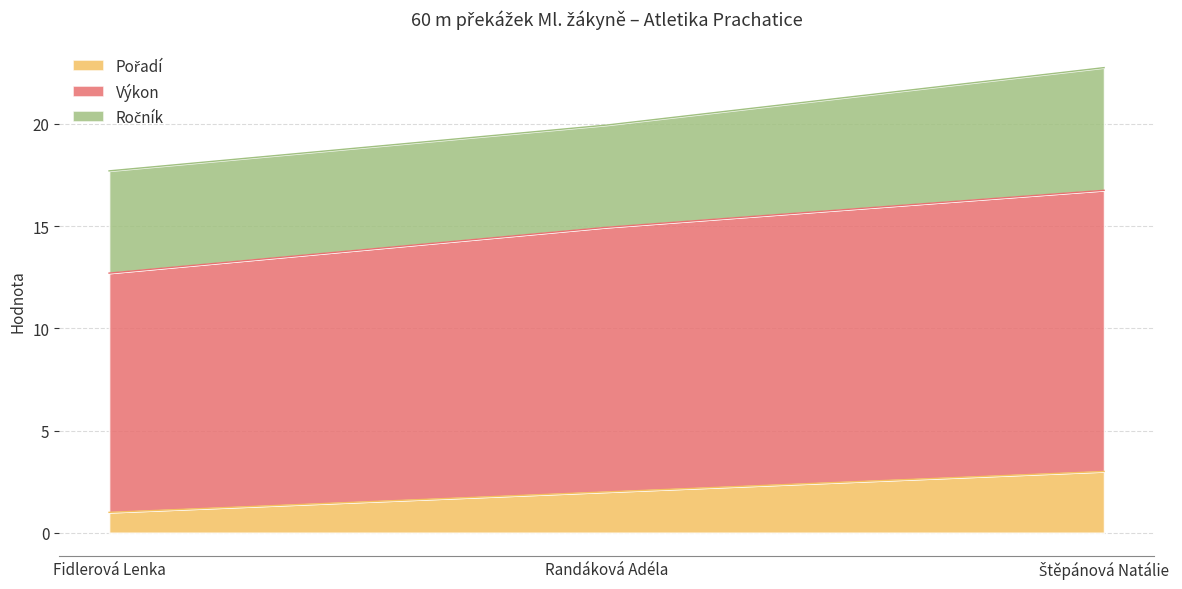

True or false: Pořadí has a value of 0.5 at Randáková Adéla.

False